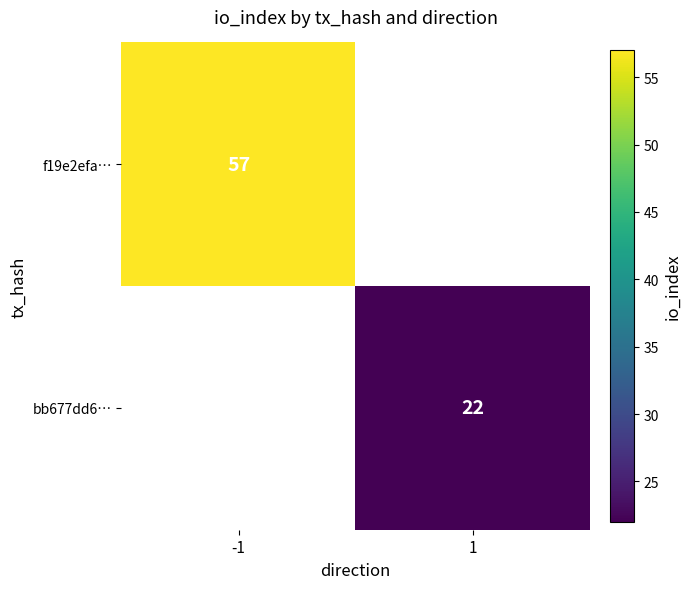

True or false: f19e2efa… has a value of 88 at -1.

False